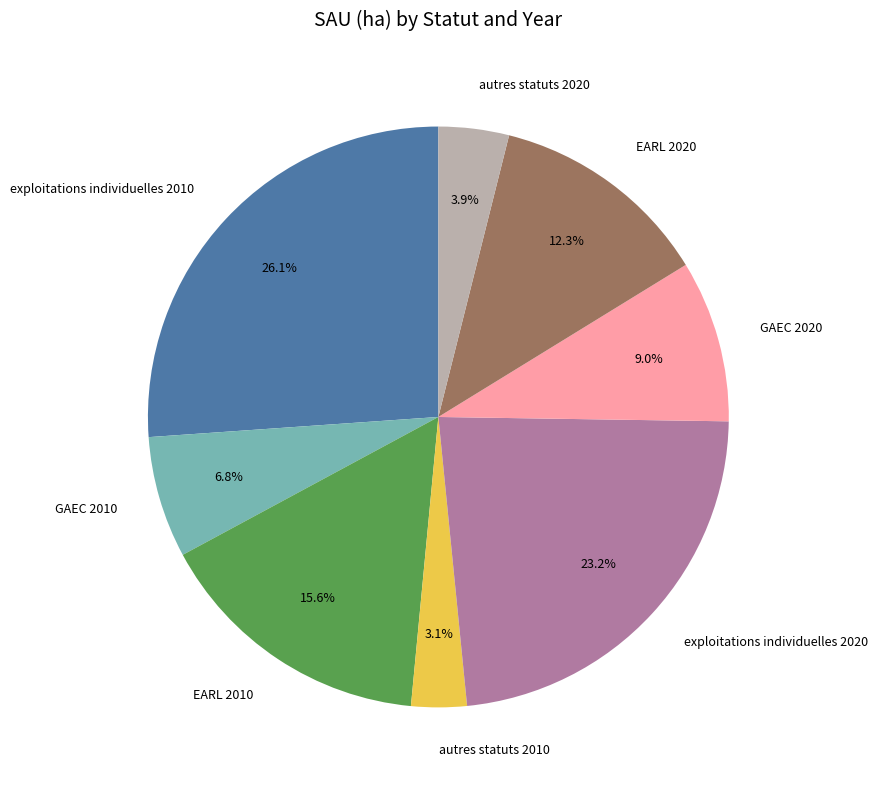

To the nearest percent, what is the difference between the largest and smallest slice percentages?

23%